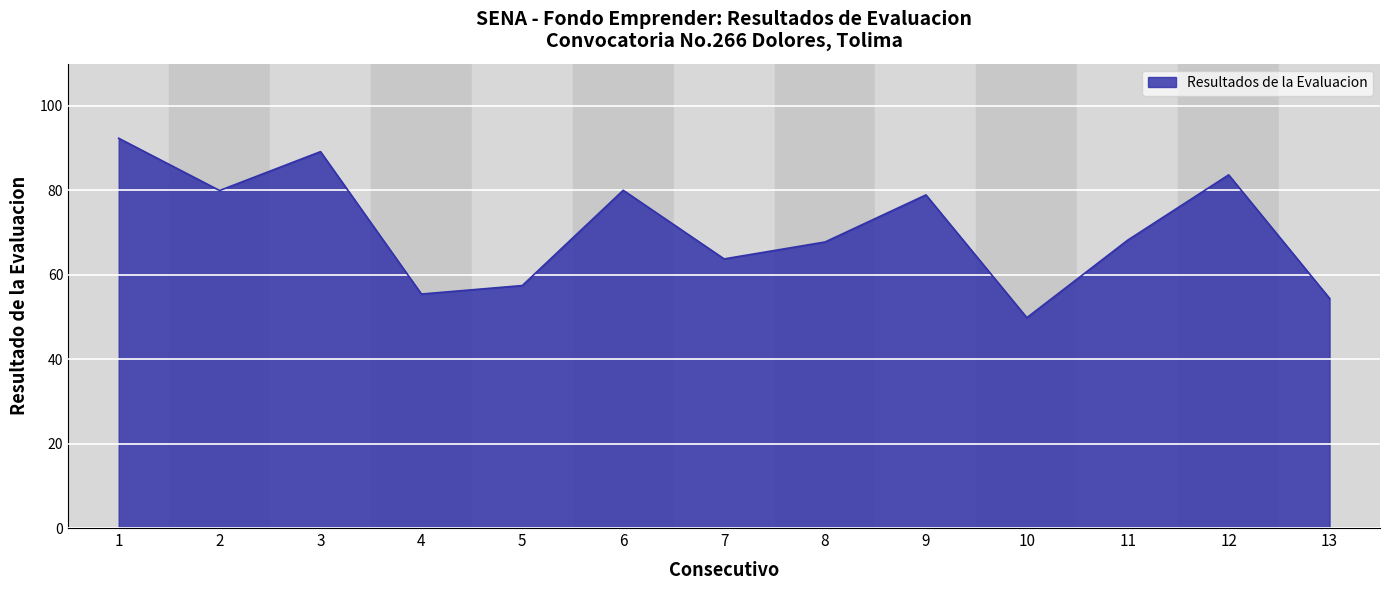

What is the smallest value displayed?

49.8